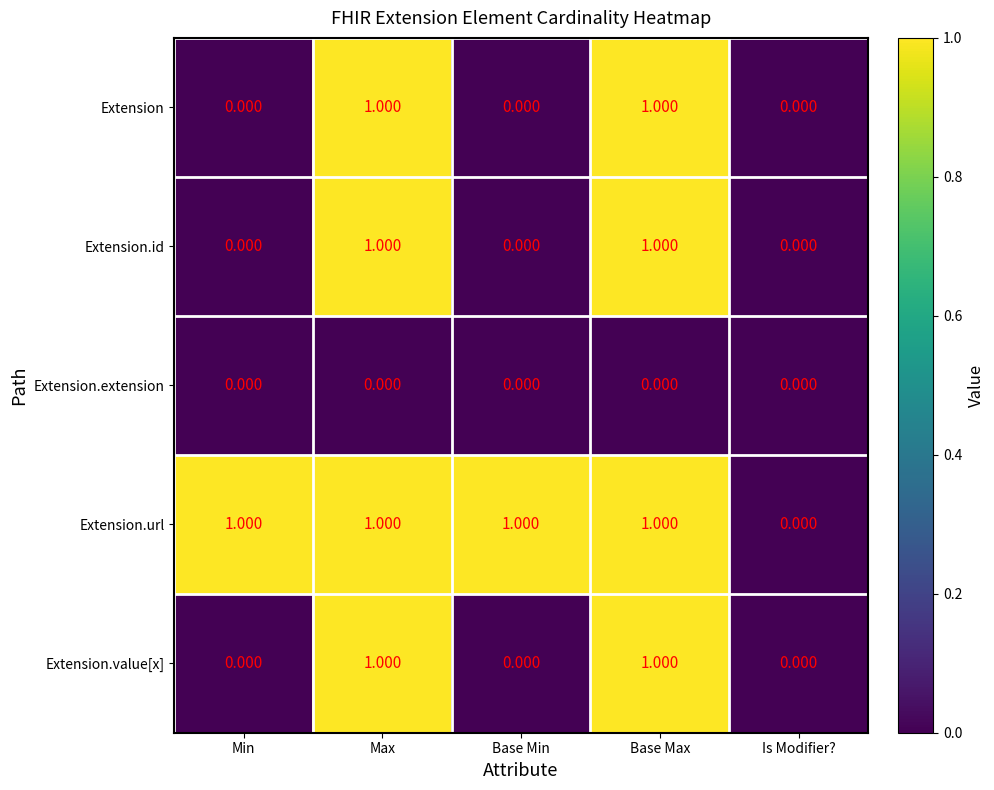

Which series has the largest total across all categories?

Extension.url